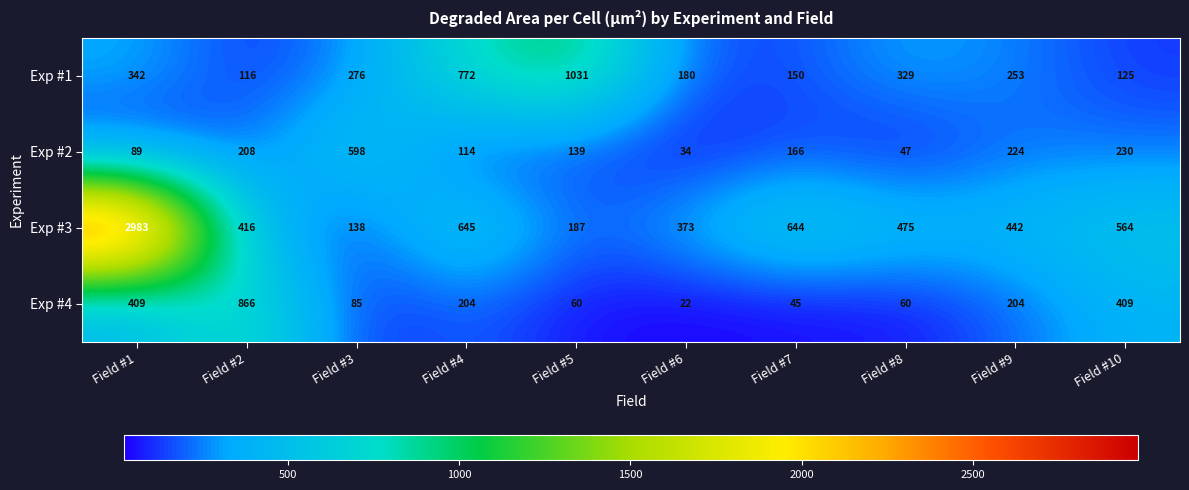

Rank the series by their maximum value, from lowest to highest.

Exp #2, Exp #4, Exp #1, Exp #3